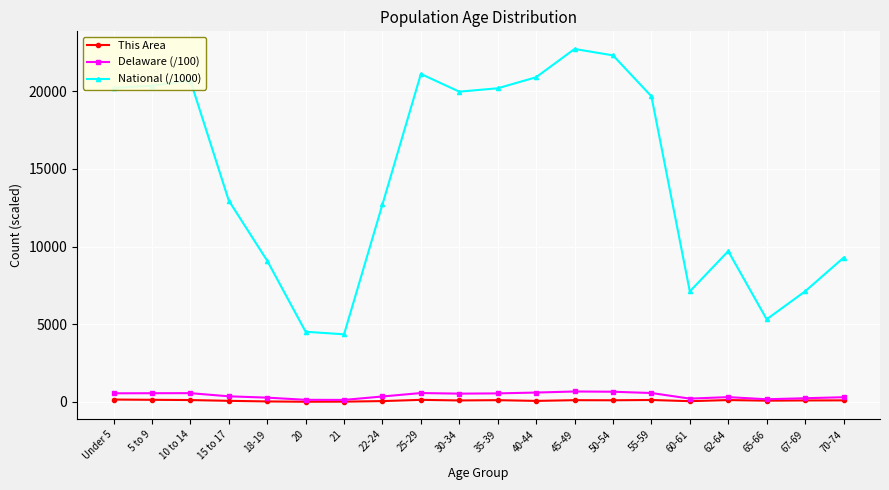

True or false: National (/1000) has more than 1 interior local peaks.

True